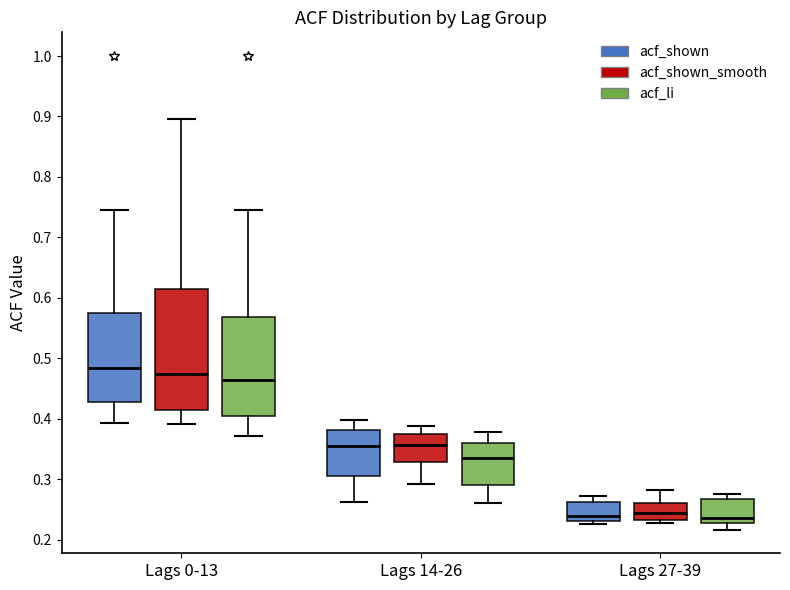

Which box is the tallest, from its lower edge to its upper edge?

Lags 0-13 (acf_shown_smooth)